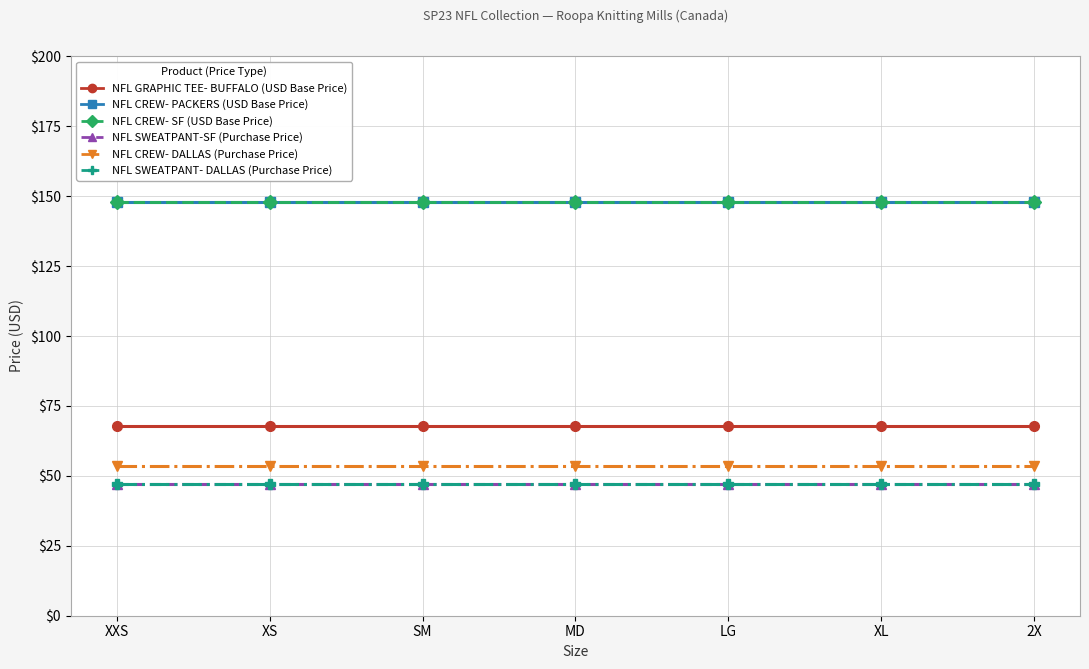

List the labels in order of NFL CREW- PACKERS (USD Base Price) value, smallest first.

XXS, XS, SM, MD, LG, XL, 2X